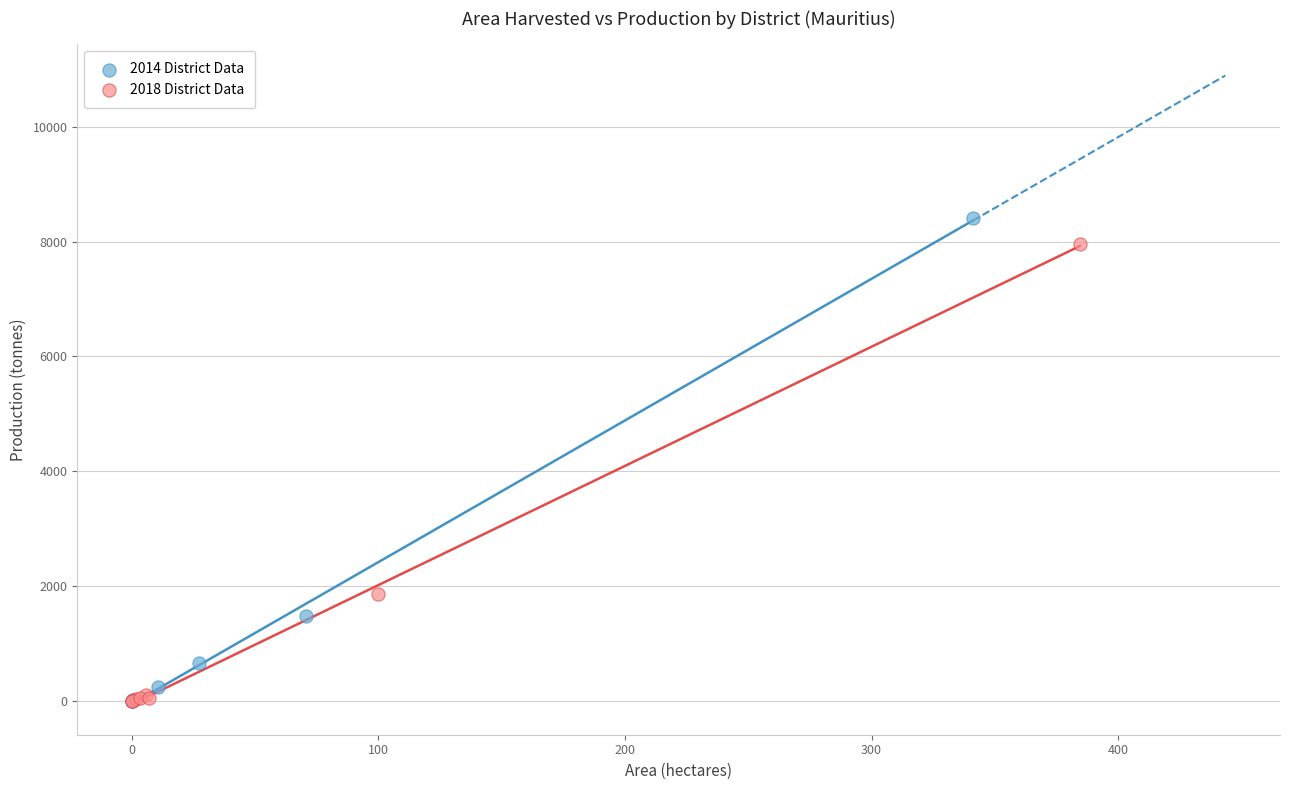

What are all the series names shown in the legend?

2014 District Data, 2018 District Data